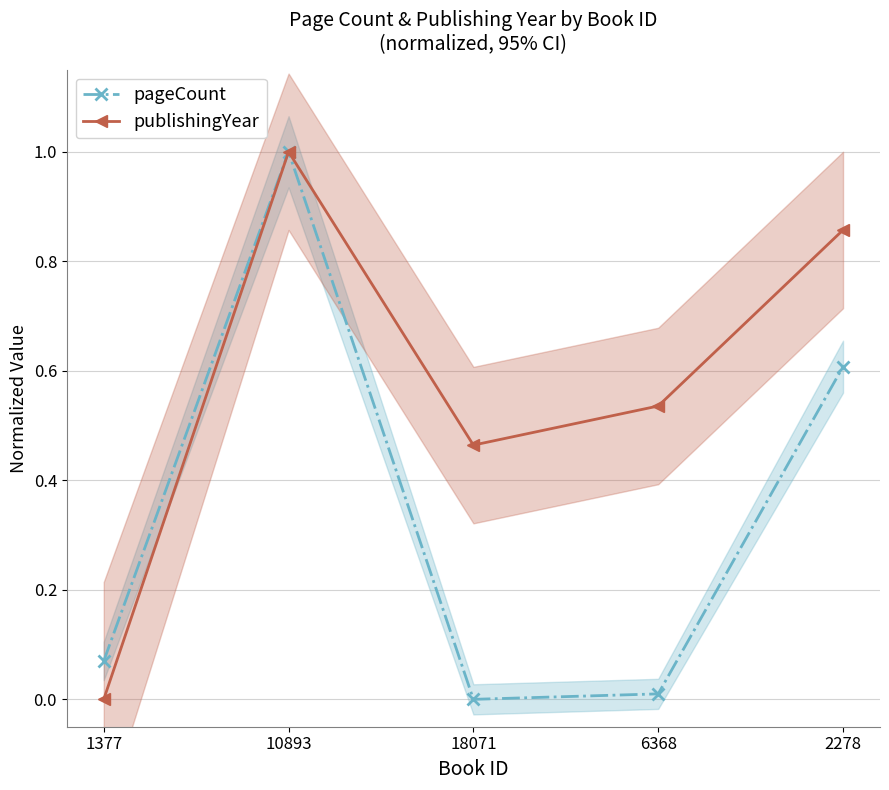

What position from the right is 10893?

4